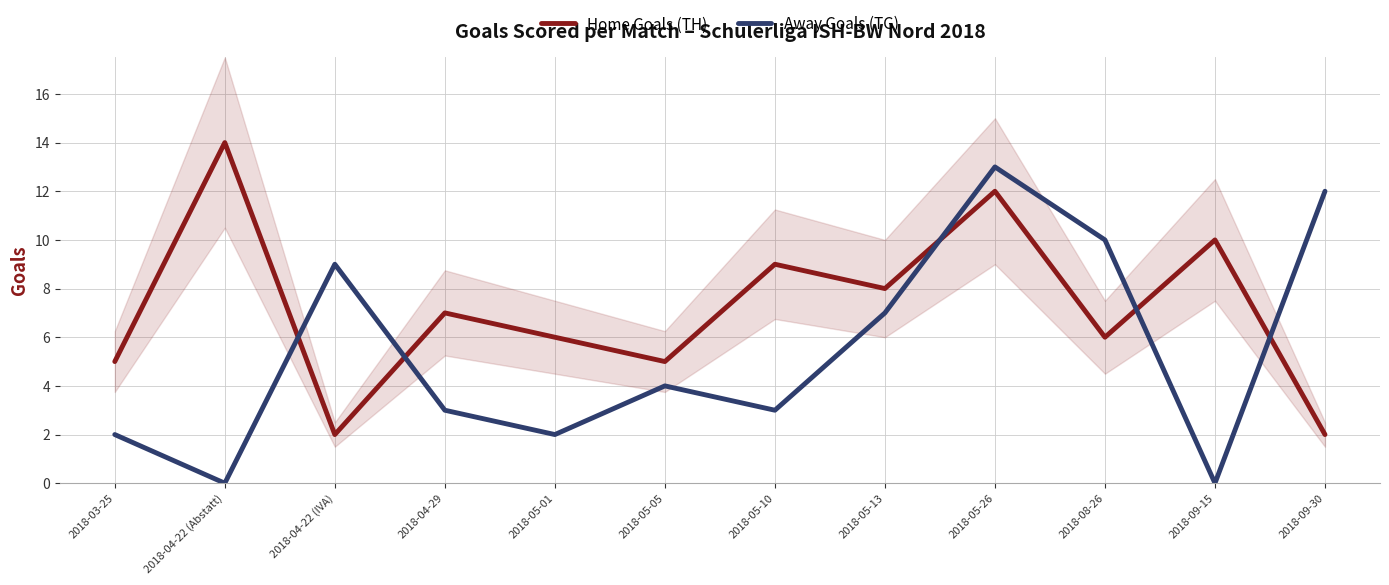

What is the difference between the maximum and minimum values in the Home Goals (TH) series?

12